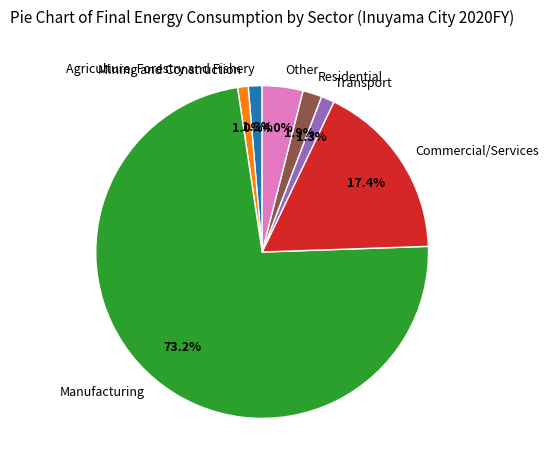

True or false: Other accounts for 18% of the total.

False